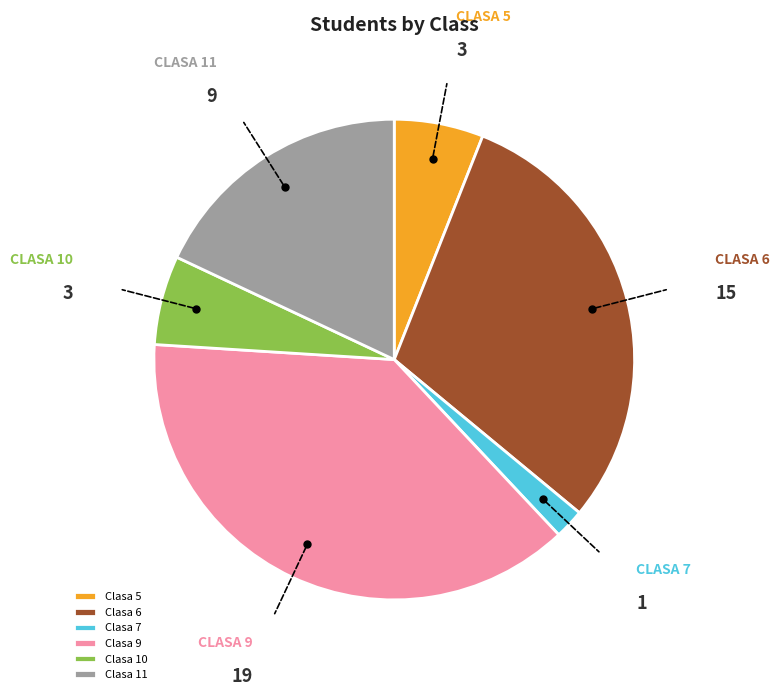

What is the largest slice in the pie chart?

Clasa 9